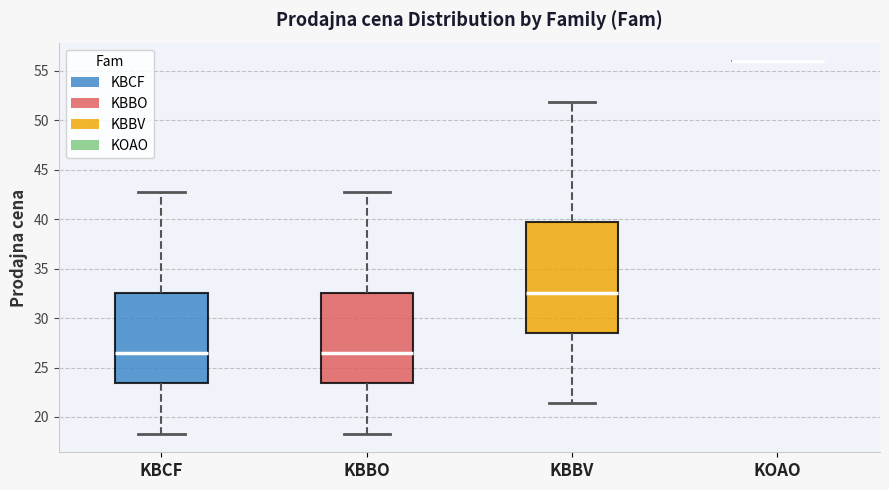

Reading left to right, read every box against the y-axis: the position of its median line, the range the box covers, and the ends of its whiskers. The values are not printed on the chart, so give them approximately, as read against the axis.

KBCF: median 26.5, box 23.5 to 32.5, whiskers 18.5 to 42.5
KBBO: median 26.5, box 23.5 to 32.5, whiskers 18.5 to 42.5
KBBV: median 32.5, box 28.5 to 39.5, whiskers 21.5 to 52.0
KOAO: box collapsed to a line at 56.0, whiskers 56.0 to 56.0